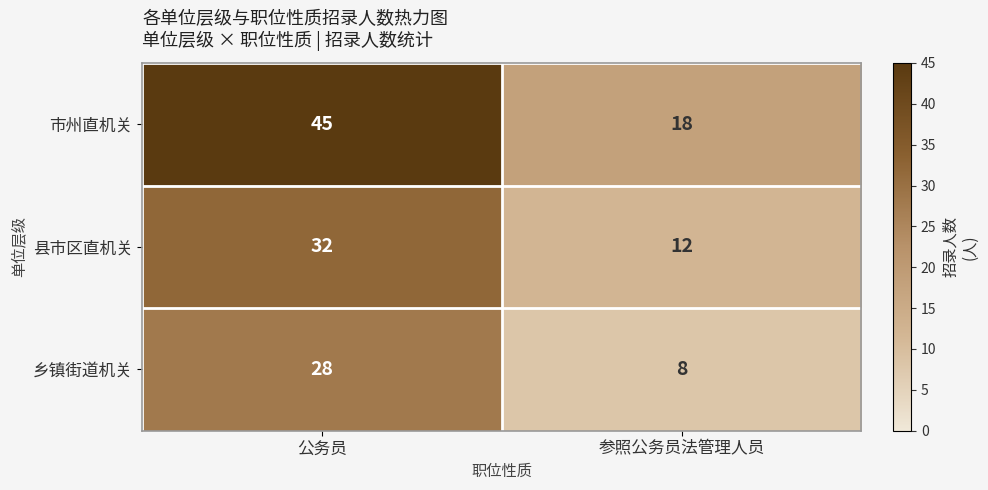

The 乡镇街道机关 series shows 28 at 公务员. True or false?

True